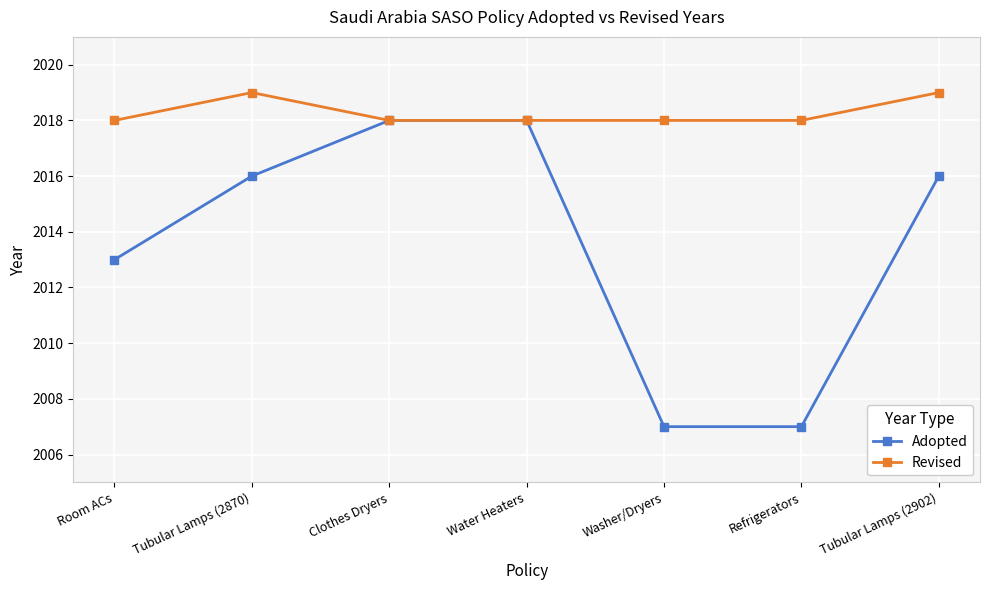

Which series has the largest total across all categories?

Revised